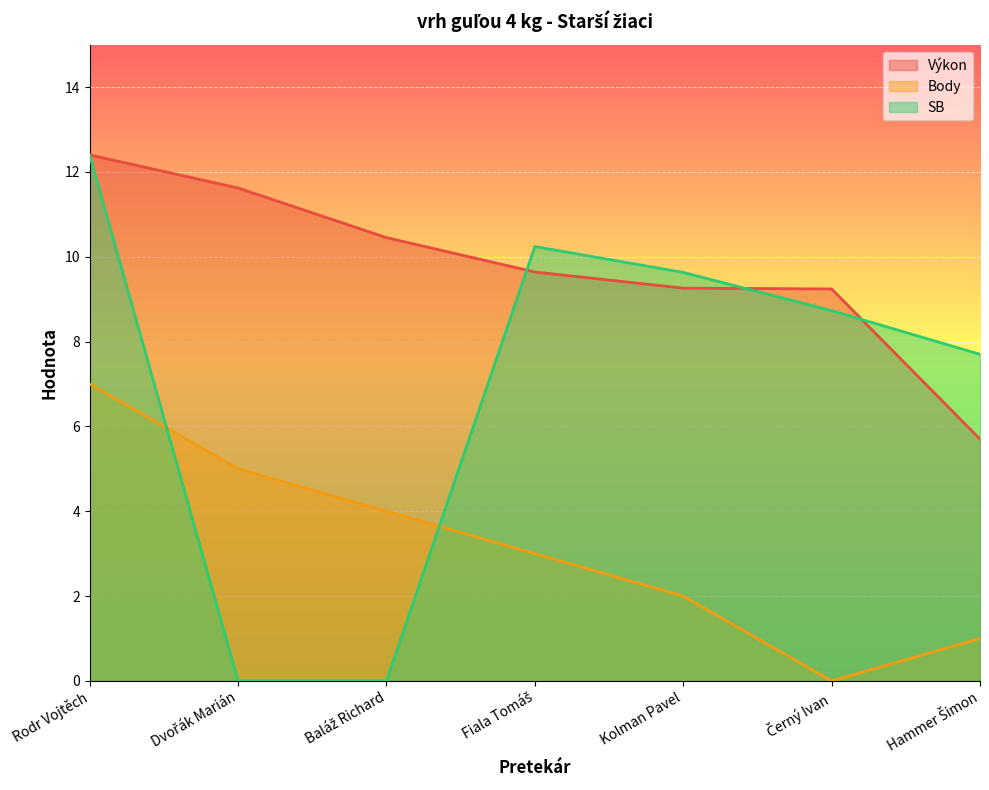

At Baláž Richard, list the series in order from largest to smallest.

Výkon, Body, SB